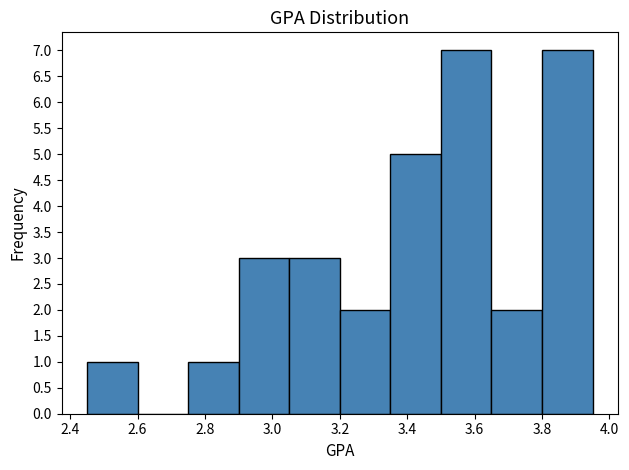

Reading left to right, list every bar in this chart as the range it spans on the x-axis followed by its height. Neither the bar edges nor the heights are printed on the chart, so give them approximately, as read against the axes.

2.45 to 2.60: 1
2.60 to 2.75: 0
2.75 to 2.90: 1
2.90 to 3.05: 3
3.05 to 3.20: 3
3.20 to 3.35: 2
3.35 to 3.50: 5
3.50 to 3.65: 7
3.65 to 3.80: 2
3.80 to 3.95: 7